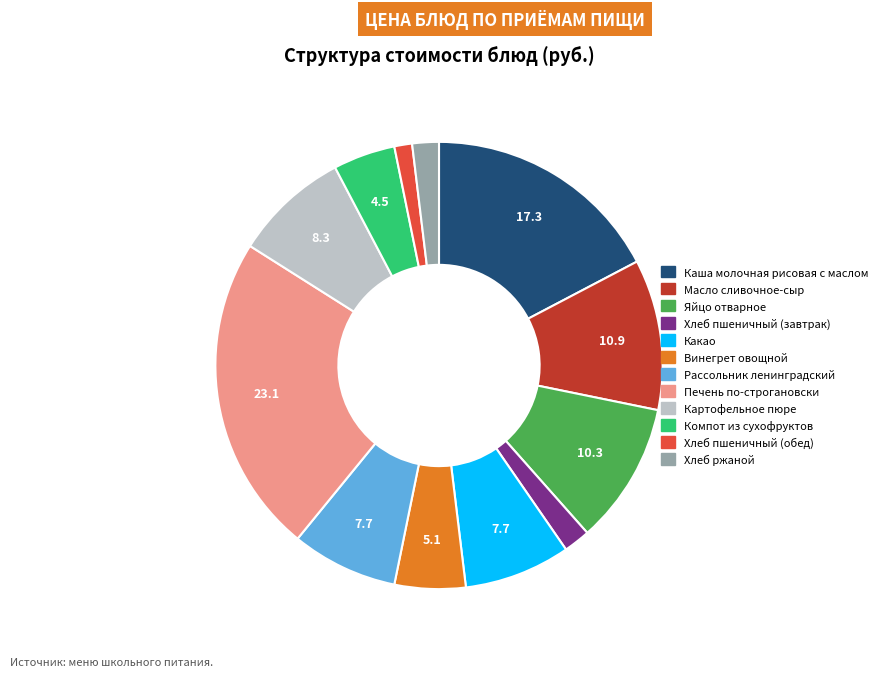

Approximately how many times larger is the value at Масло сливочное-сыр compared to Винегрет овощной?

2.1